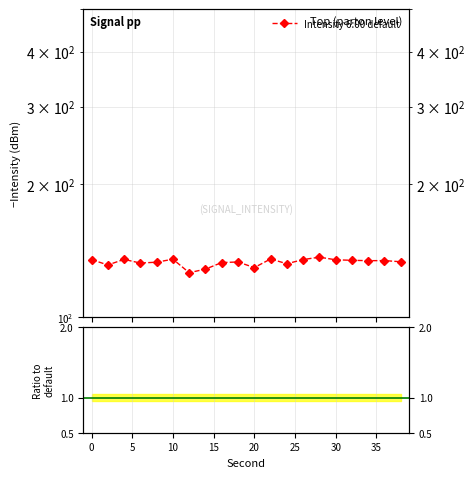

Count the number of values greater than 134.

10